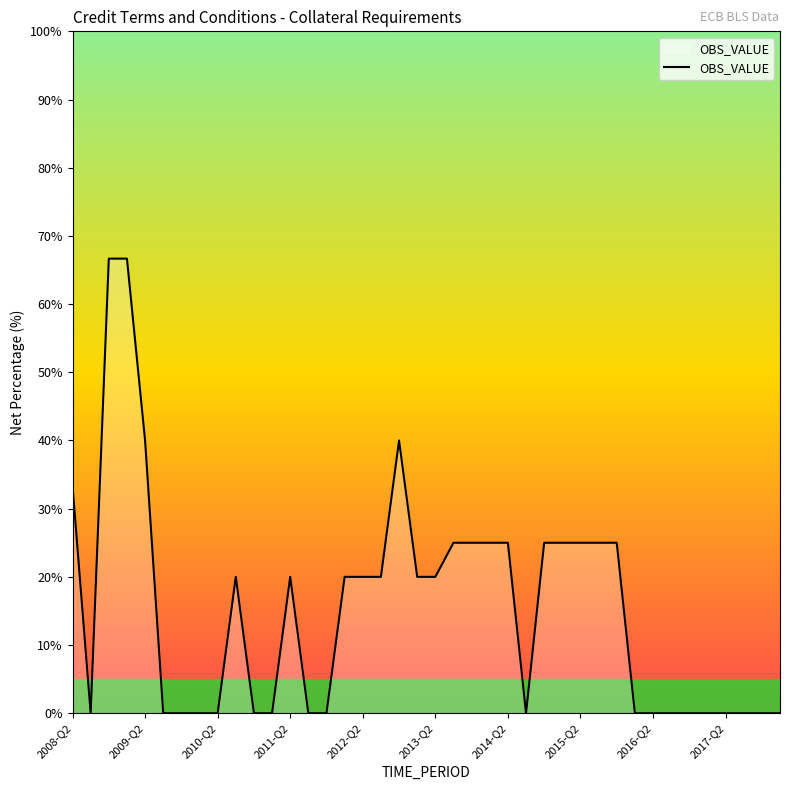

What is the maximum value shown in the chart?

66.7